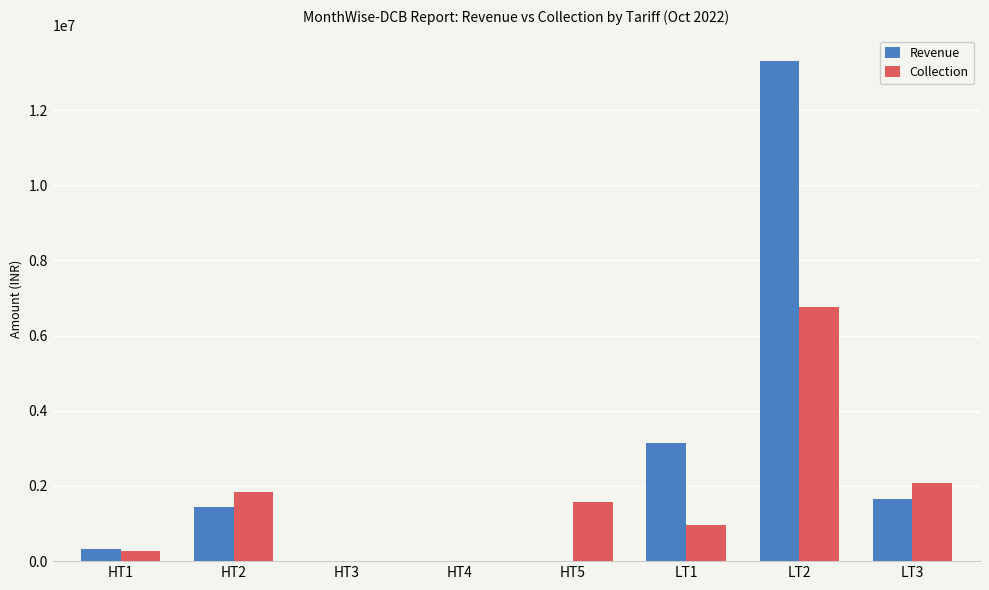

What is the spread (max minus min) of values at HT2?

398371.4